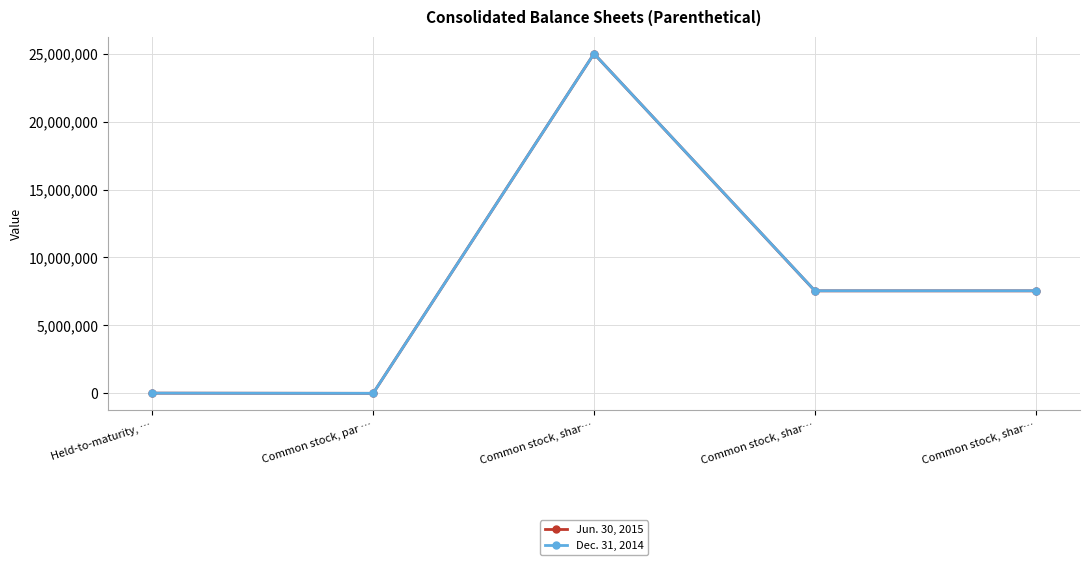

Count the number of data series in this chart.

2